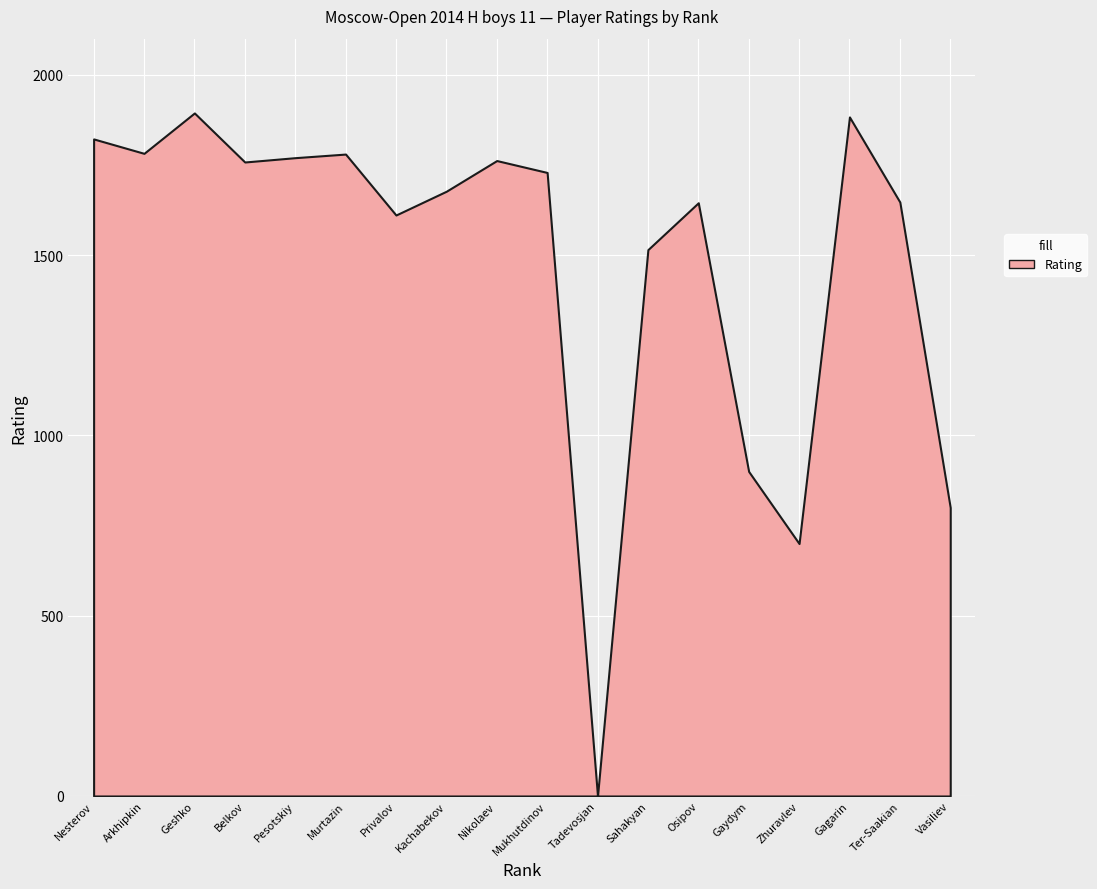

List the labels in order of value, smallest first.

Tadevosjan, Zhuravlev, Vasiliev, Gaydym, Sahakyan, Privalov, Osipov, Ter-Saakian, Kachabekov, Mukhutdinov, Belkov, Nikolaev, Pesotskiy, Murtazin, Arkhipkin, Nesterov, Gagarin, Geshko